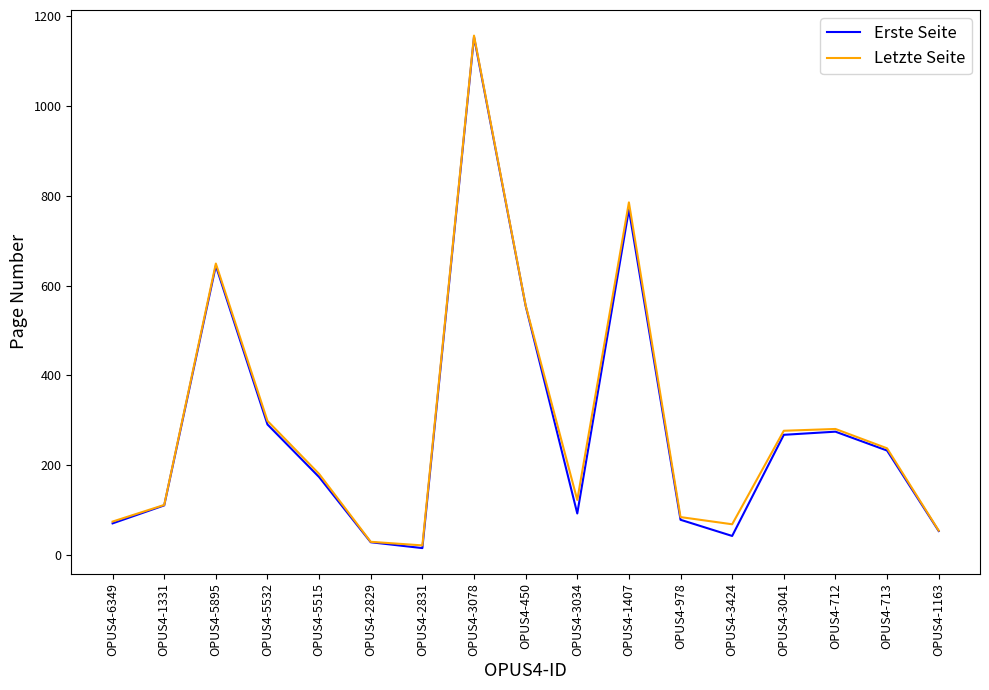

At which category is the sum across all series the highest?

OPUS4-3078